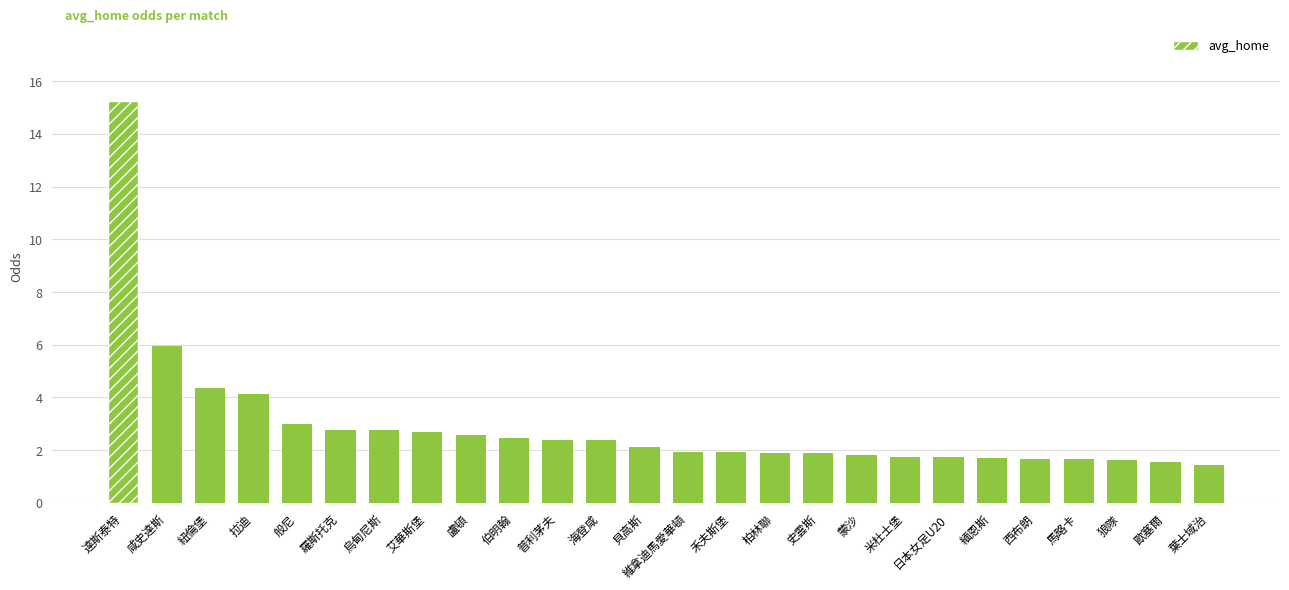

What is the minimum value shown in the chart?

1.4